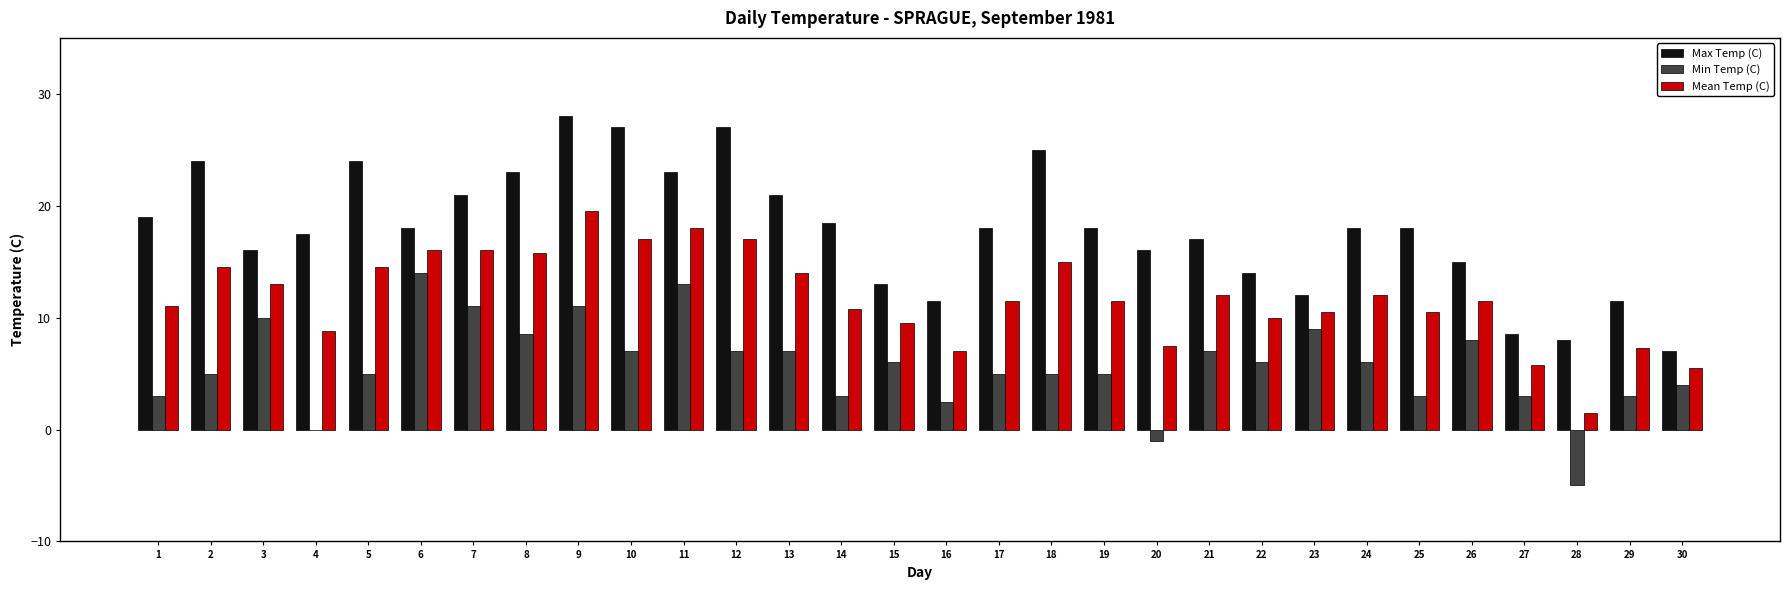

Between 10 and 16, which series saw the biggest shift?

Max Temp (C)